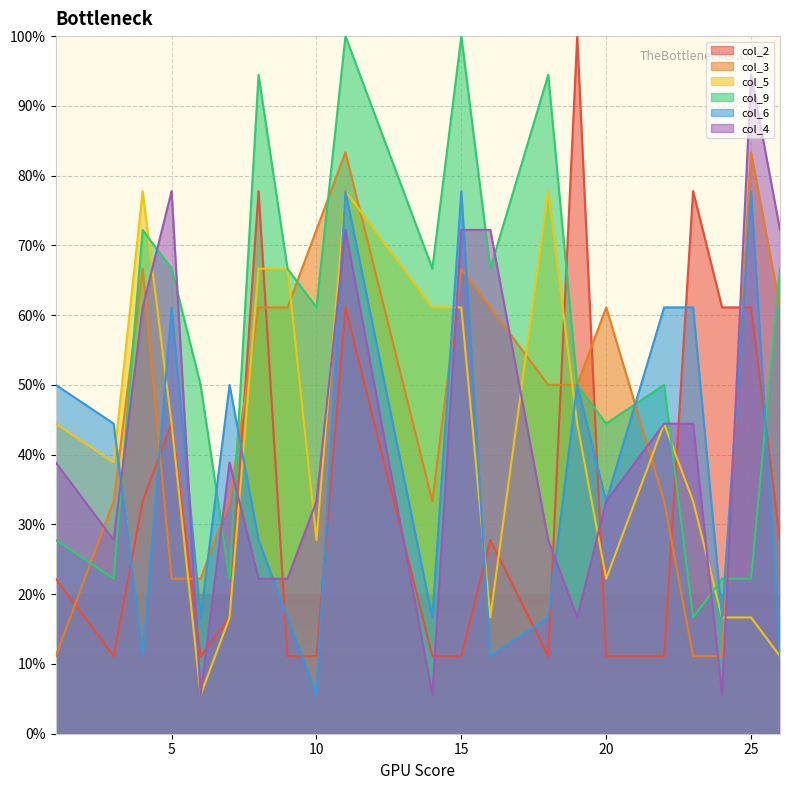

At which category is the sum across all series the highest?

11